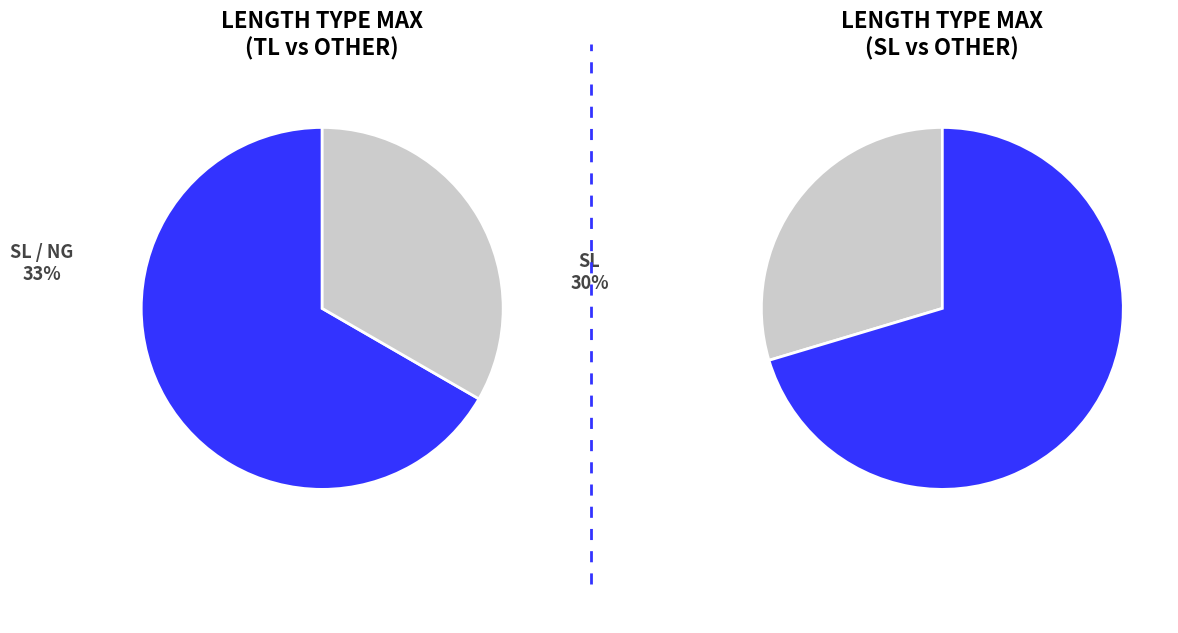

What portion of the pie excludes SL?

67.9%